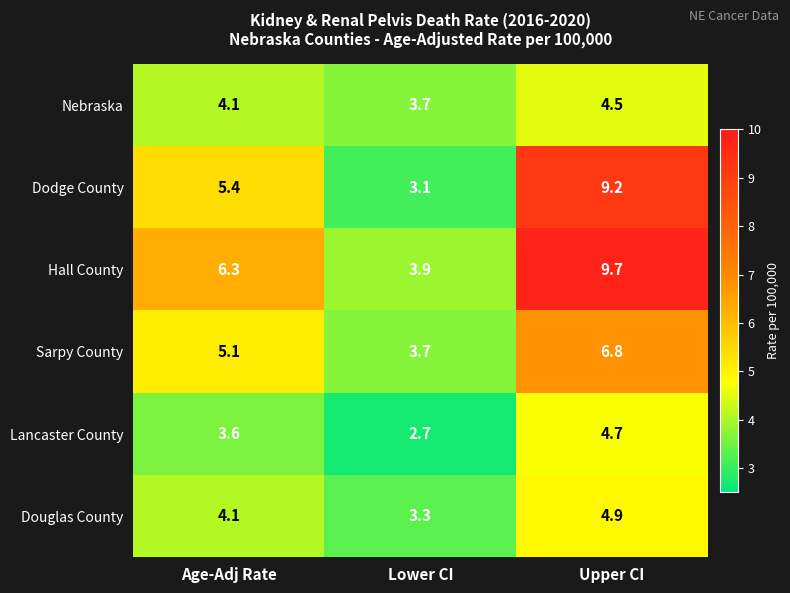

What is the average value of the Hall County series?

6.6